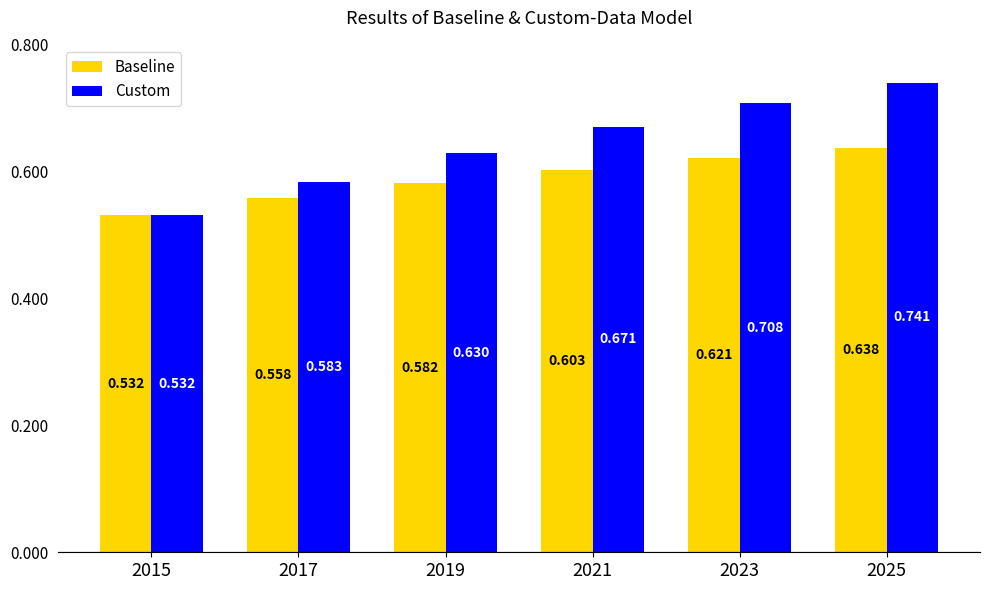

Between 2015 and 2021, which series saw the biggest shift?

Custom